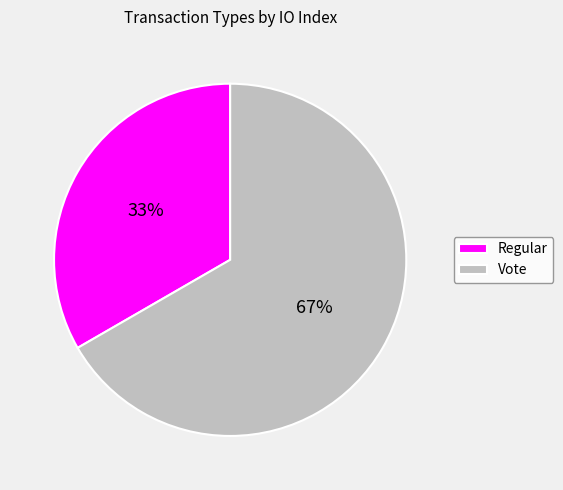

How many segments does this pie chart have?

2